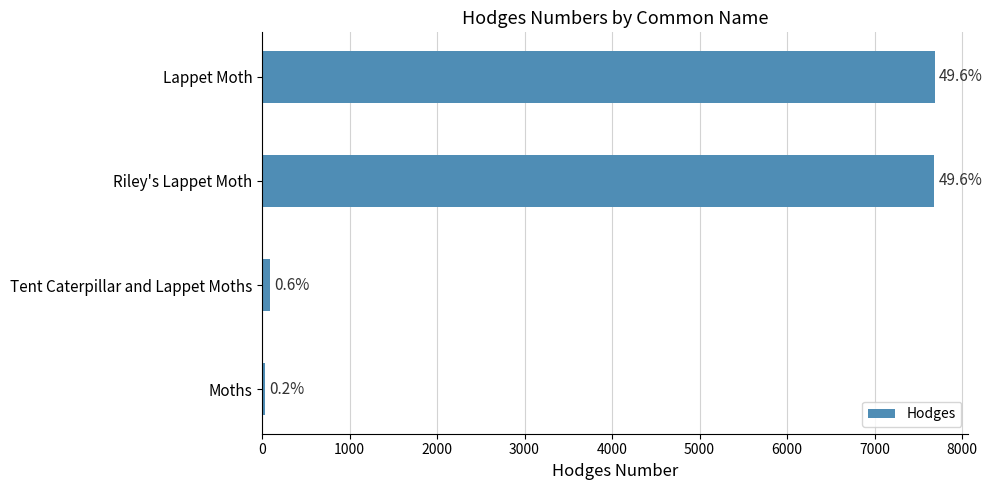

Does the chart contain any negative values?

No